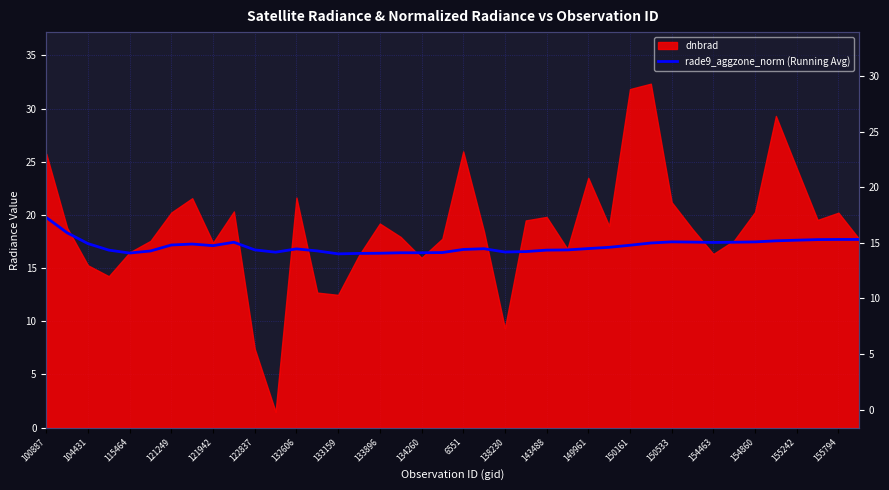

Is it true that the value at 31 is 17.4?

True